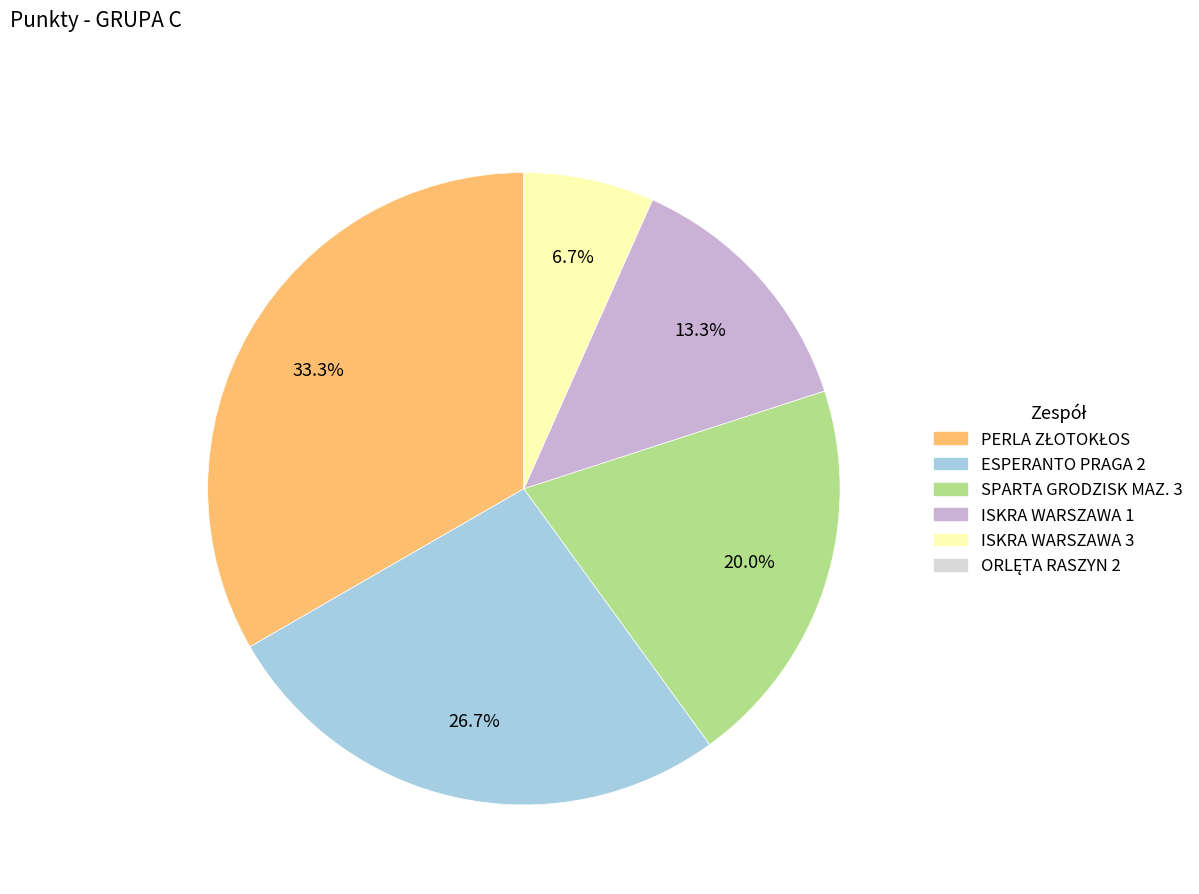

To the nearest percent, what is the average slice percentage?

17%